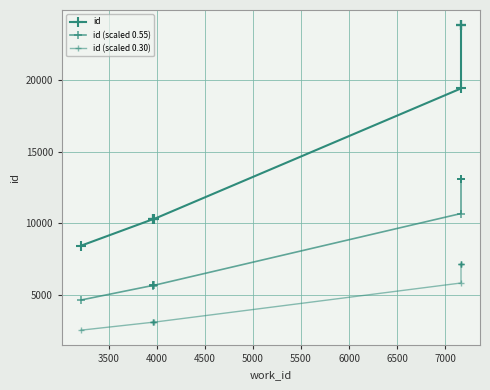

How many lines are shown in the chart?

3